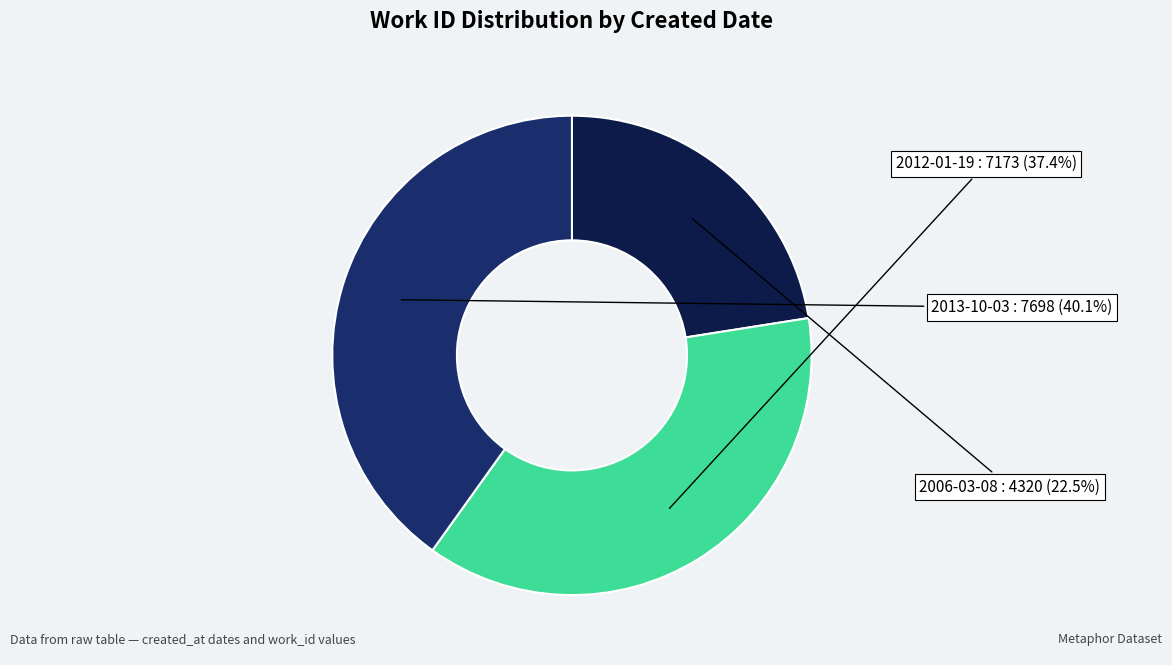

Combined, what portion of the pie is 2012-01-19 and 2006-03-08?

59.9%